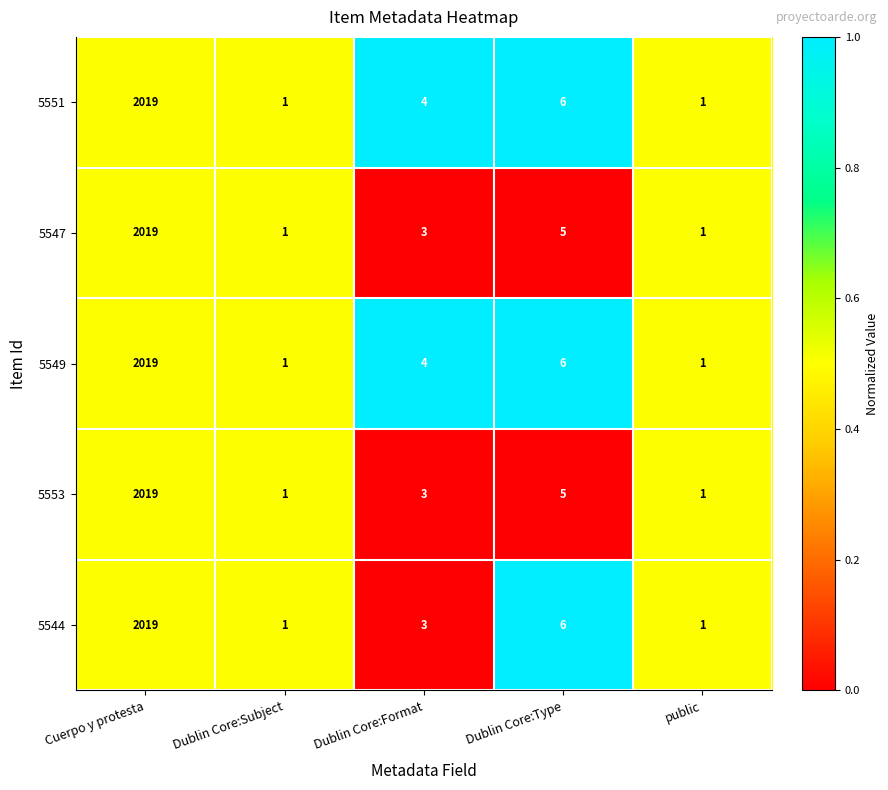

What is the spread (max minus min) of values at Dublin Core:Format?

1